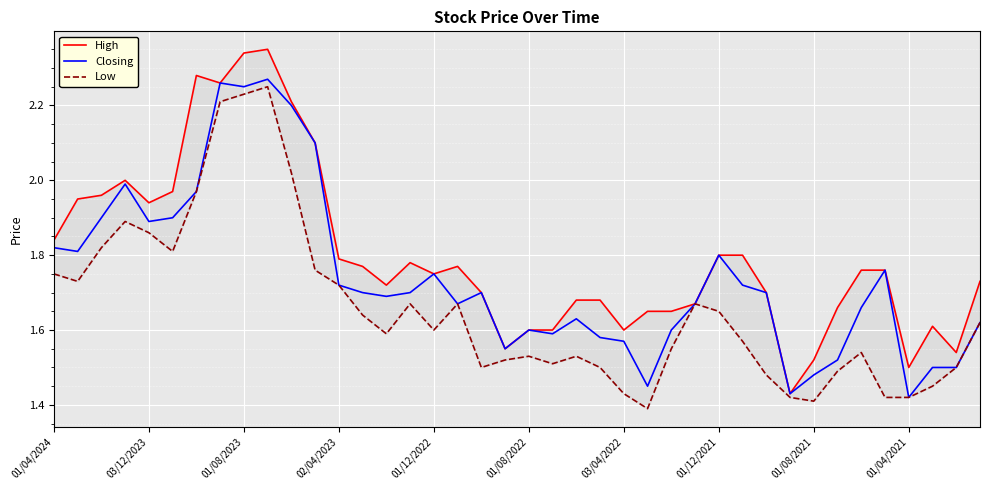

In High, how many points are higher than both neighbors (excluding endpoints)?

6